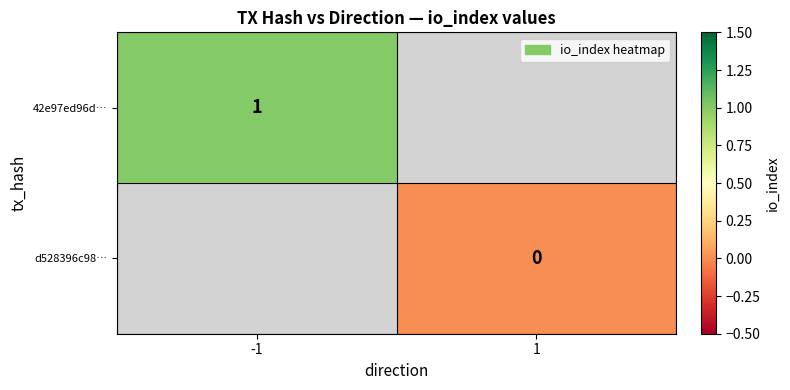

What is the maximum value shown in the chart?

1.0